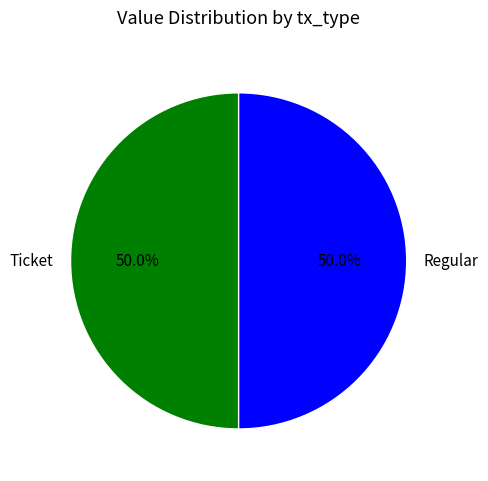

Combined, what portion of the pie is Regular and Ticket?

100.0%